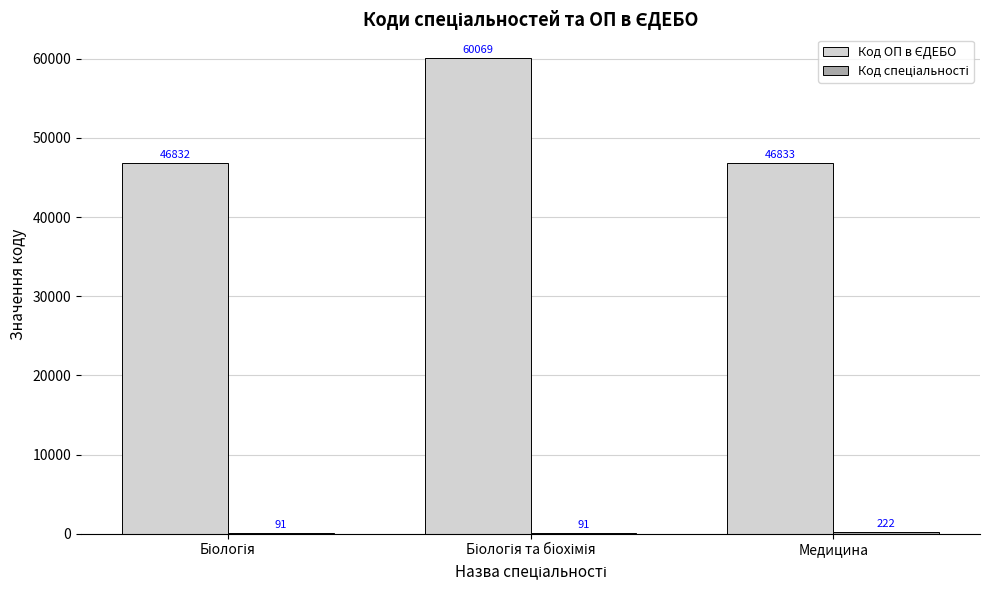

What is the greatest value displayed?

60069